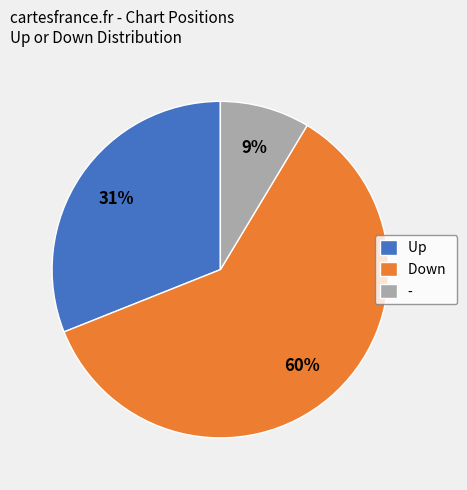

Do Down and - together represent more than half of the pie?

Yes